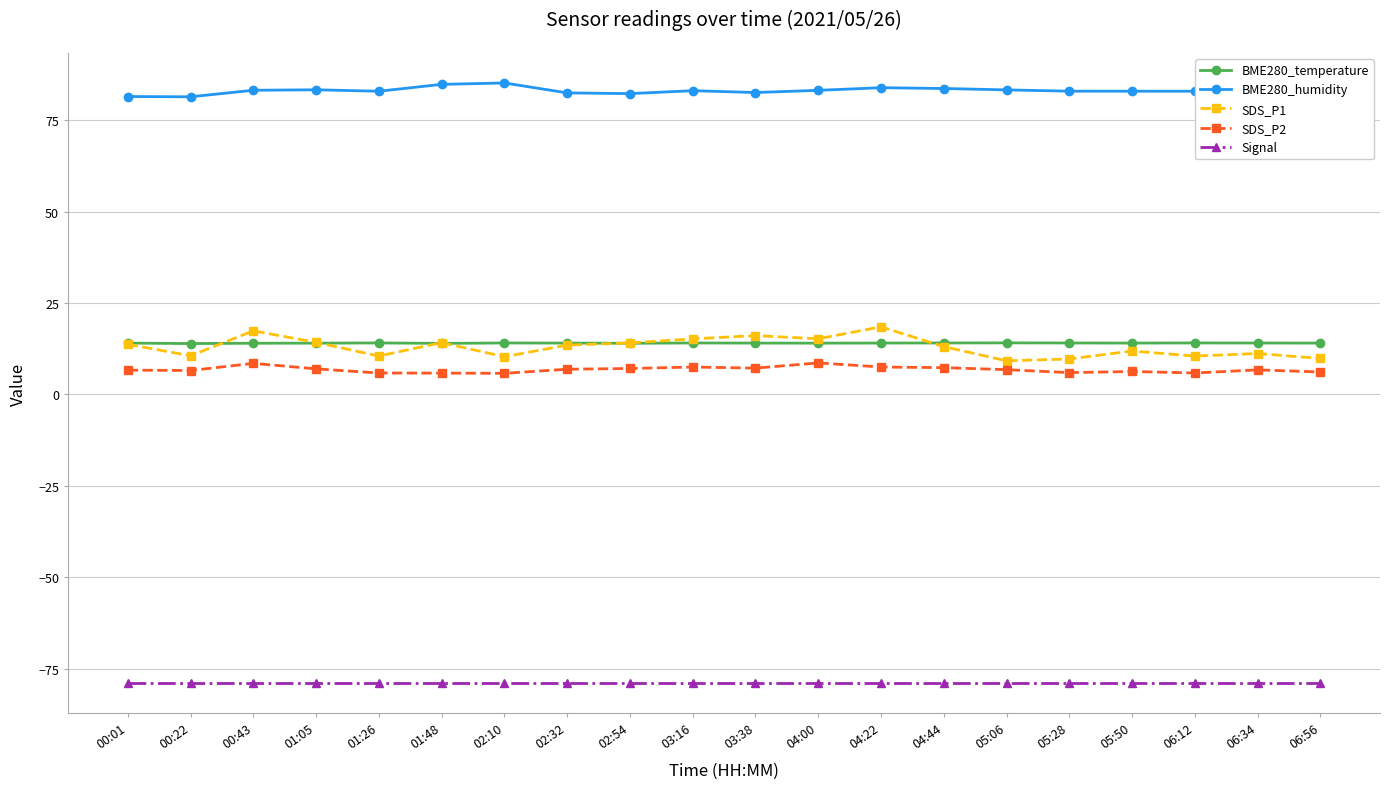

How many lines are shown in the chart?

5